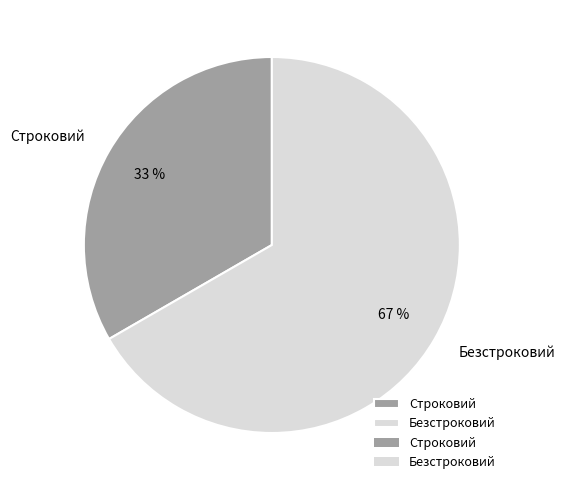

To the nearest percent, what portion does Строковий represent?

33%